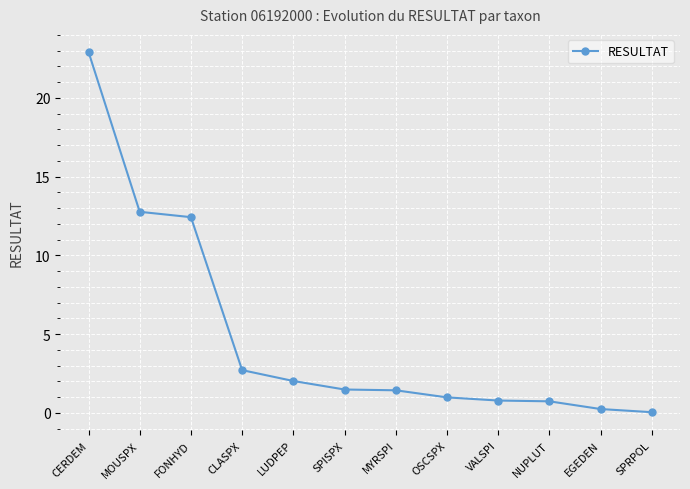

What is the average value?

4.9